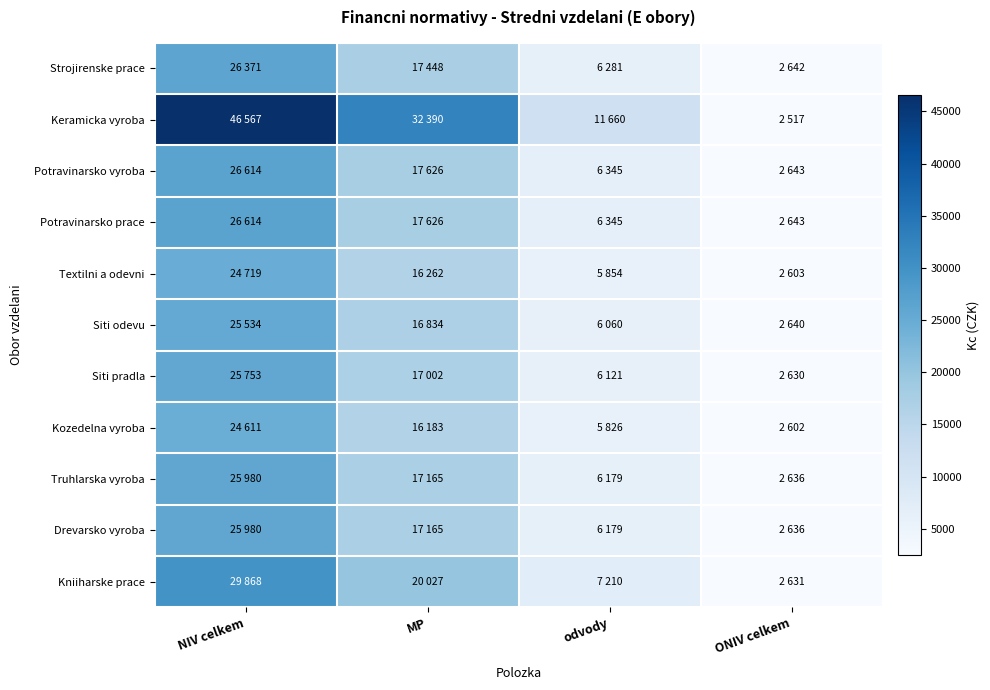

Rank the series at MP from lowest to highest value.

Kozedelna vyroba, Textilni a odevni, Siti odevu, Siti pradla, Truhlarska vyroba, Drevarsko vyroba, Strojirenske prace, Potravinarsko vyroba, Potravinarsko prace, Kniiharske prace, Keramicka vyroba